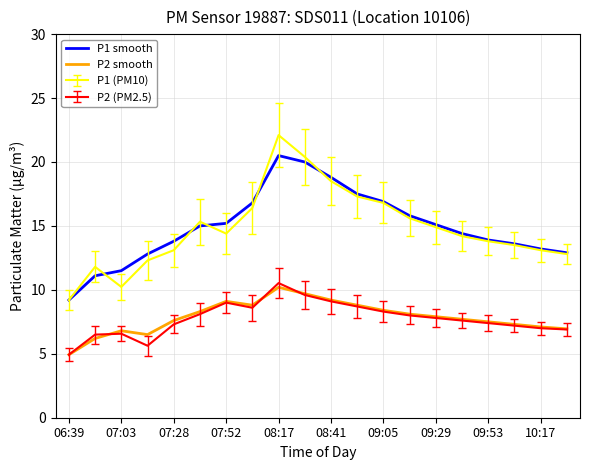

True or false: P1 (PM10) and P2 (PM2.5) intersect in this chart.

False